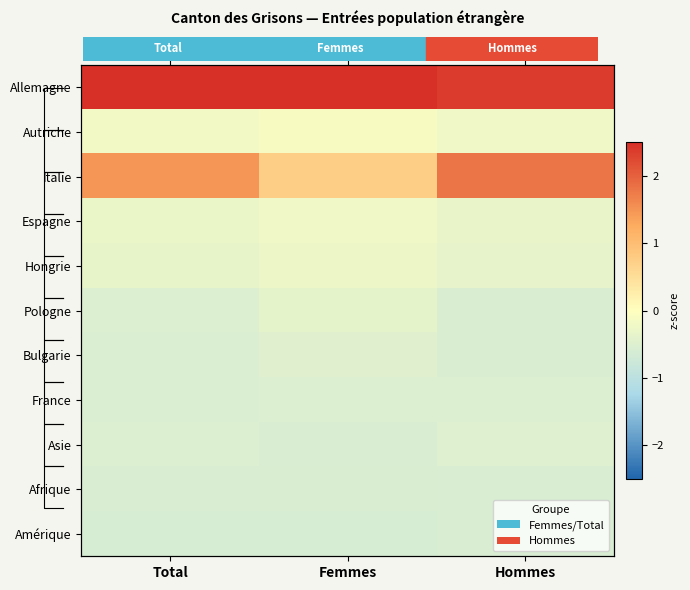

Between Femmes and Hommes, which series saw the biggest shift?

Italie